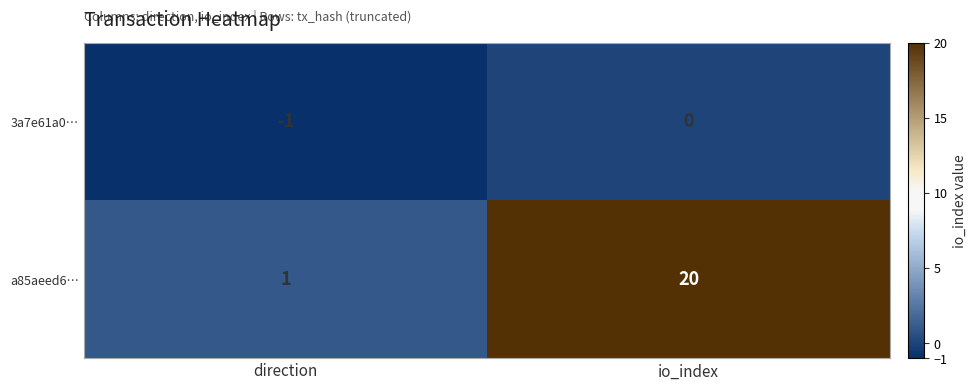

Reading right to left, list all the values displayed in this chart.

3a7e61a0…: io_index=0	direction=-1
a85aeed6…: io_index=20	direction=1